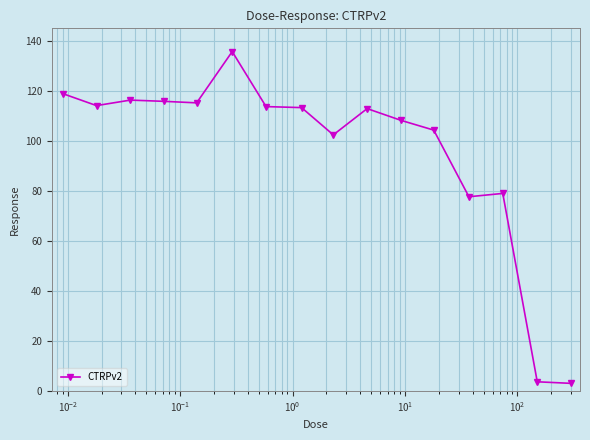

How many distinct data groups are displayed?

1